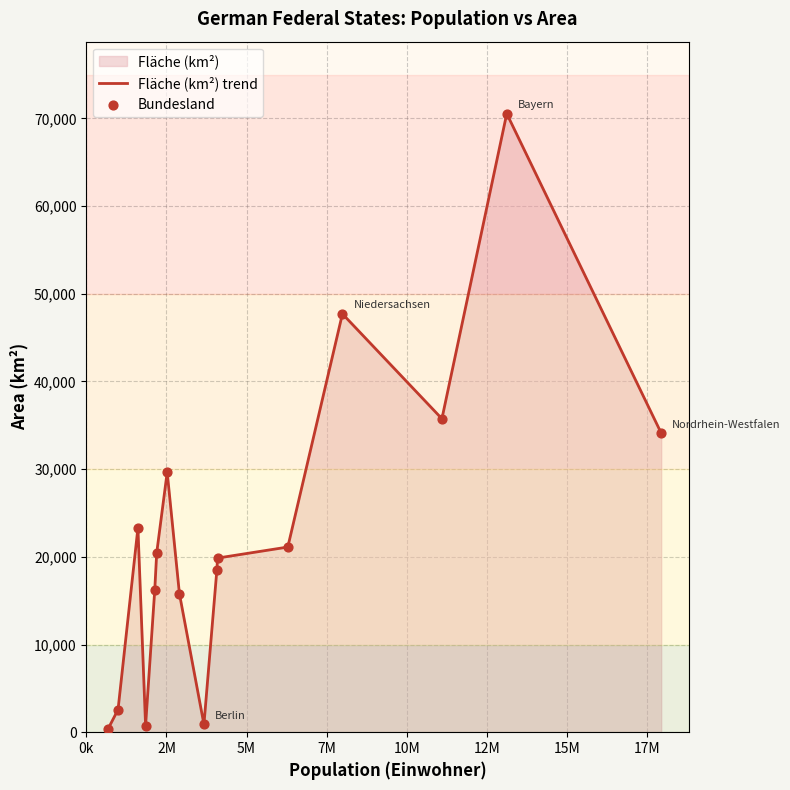

Which series contains the lowest Y value?

Fläche (km²) trend